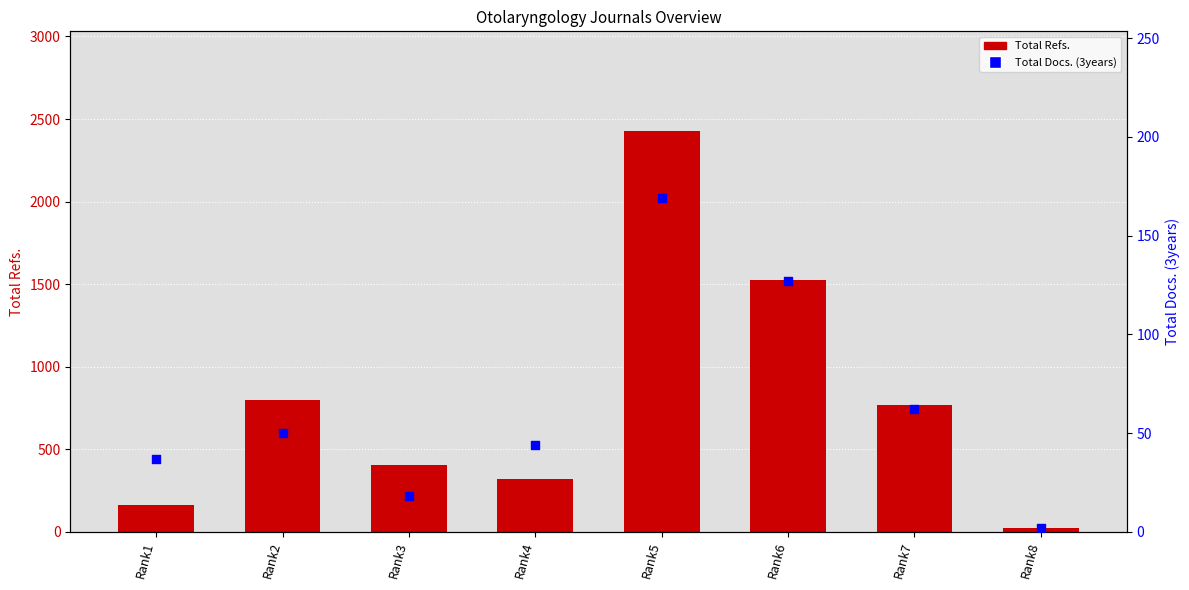

What is the total value across all series at Rank5?

2594